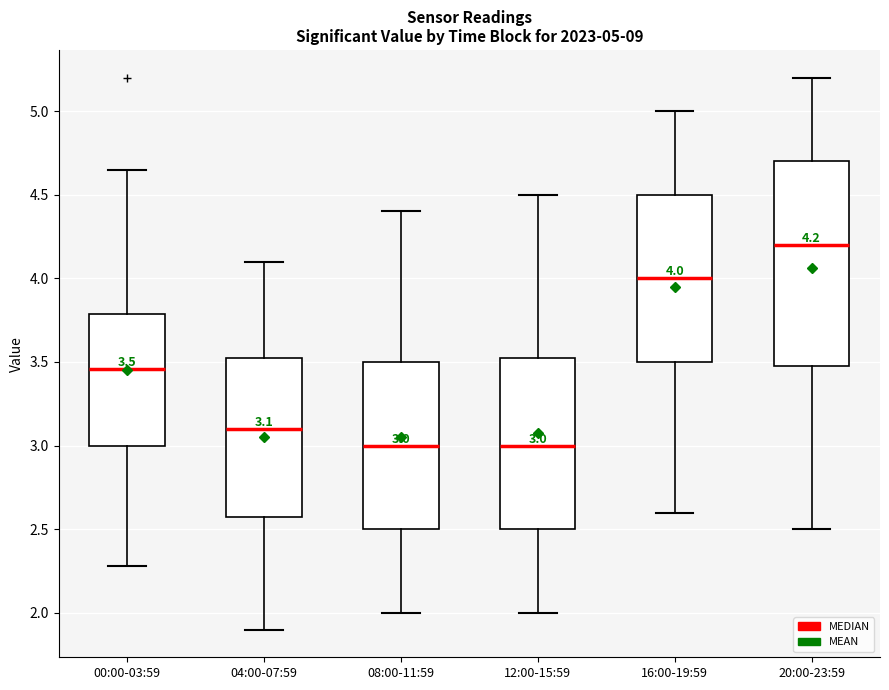

Comparing the boxes themselves (not the whiskers), which one is the tallest?

20:00-23:59